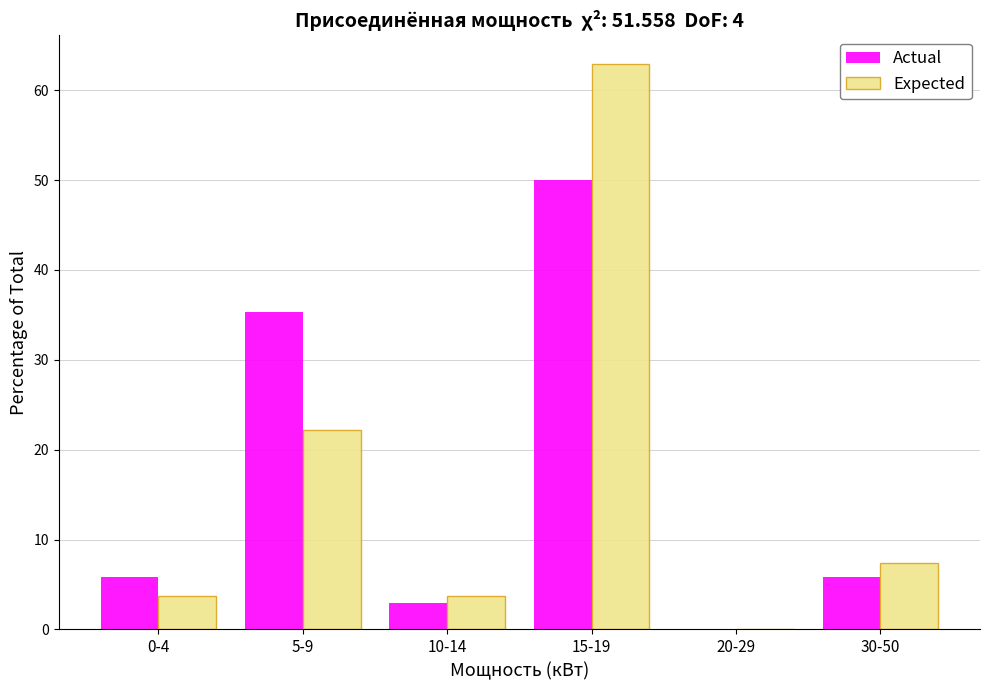

Reading left to right, extract all data points from this chart.

Actual: 0-4=5.9	5-9=35.3	10-14=2.9	15-19=50.0	20-29=0.0	30-50=5.9
Expected: 0-4=3.7	5-9=22.2	10-14=3.7	15-19=63.0	20-29=0.0	30-50=7.4